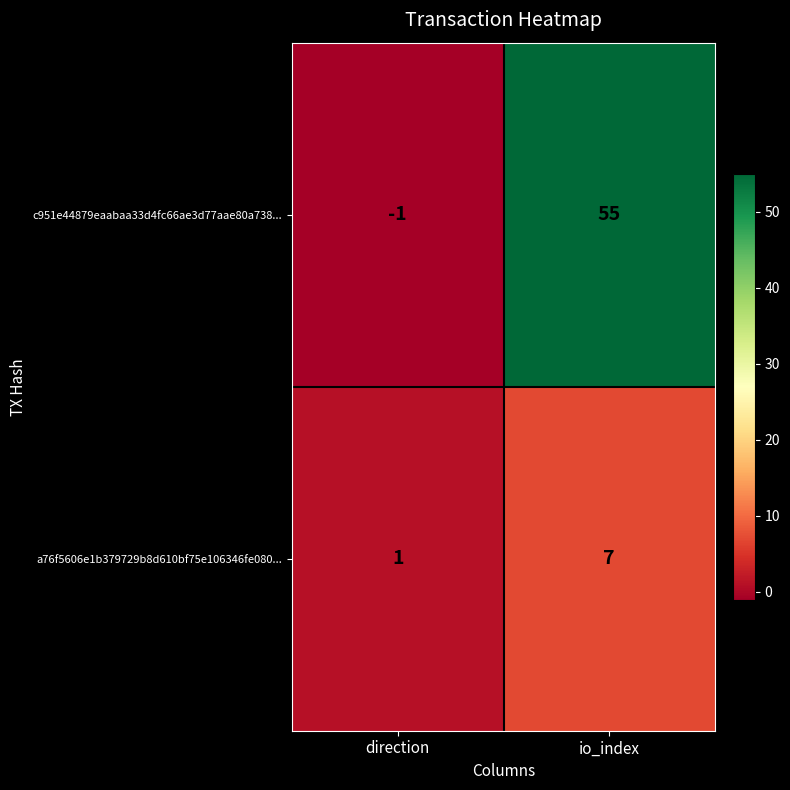

Which series has the largest total across all categories?

c951e44879eaabaa33d4fc66ae3d77aae80a738...